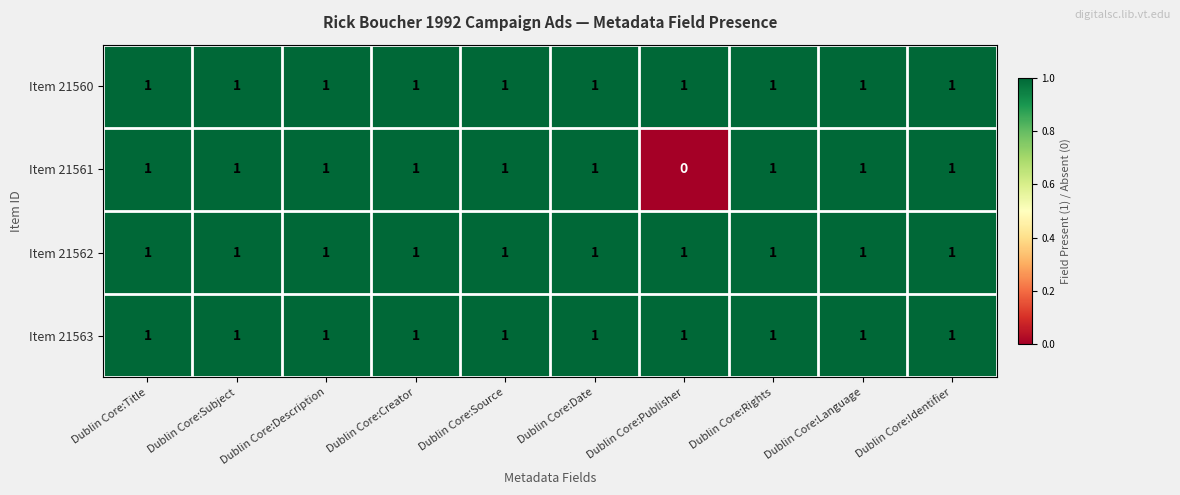

Which series has the largest range (max minus min)?

Item 21561